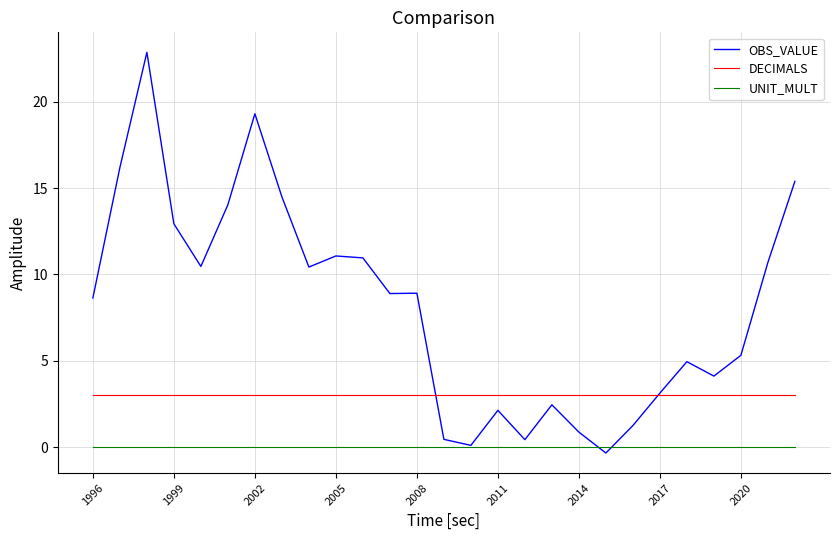

List the series in order of their overall mean, highest first.

OBS_VALUE, DECIMALS, UNIT_MULT